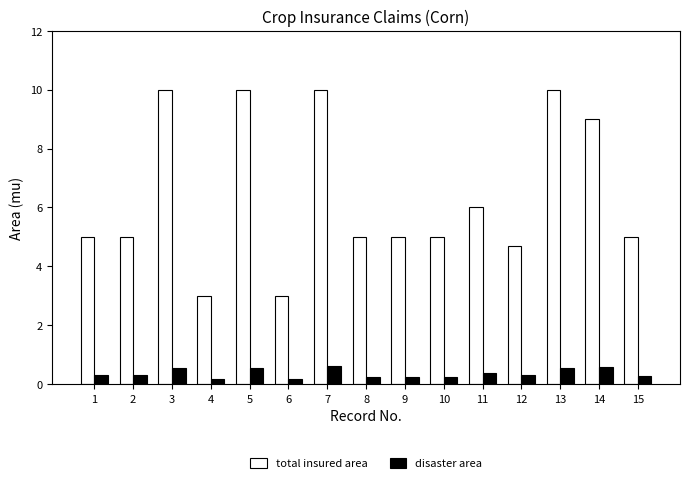

True or false: total insured area has a value of 7.2 at 10.

False